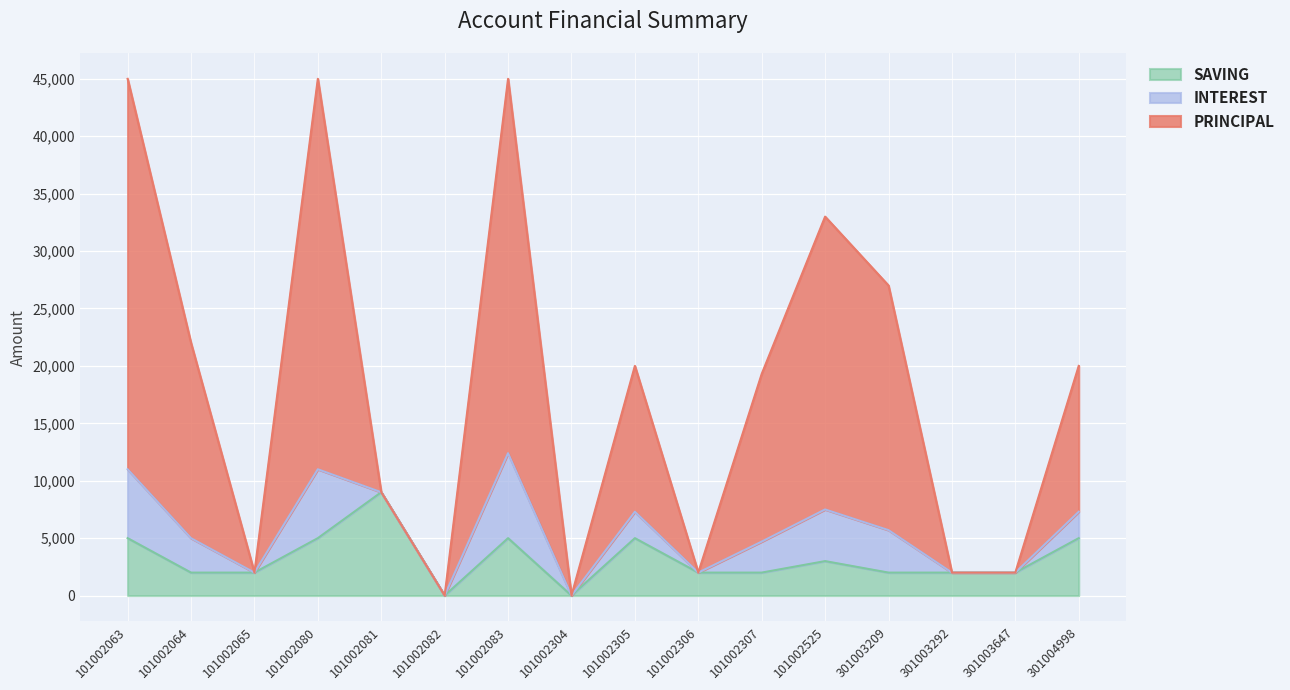

What is the difference between the second highest and second lowest values in the SAVING series?

5000